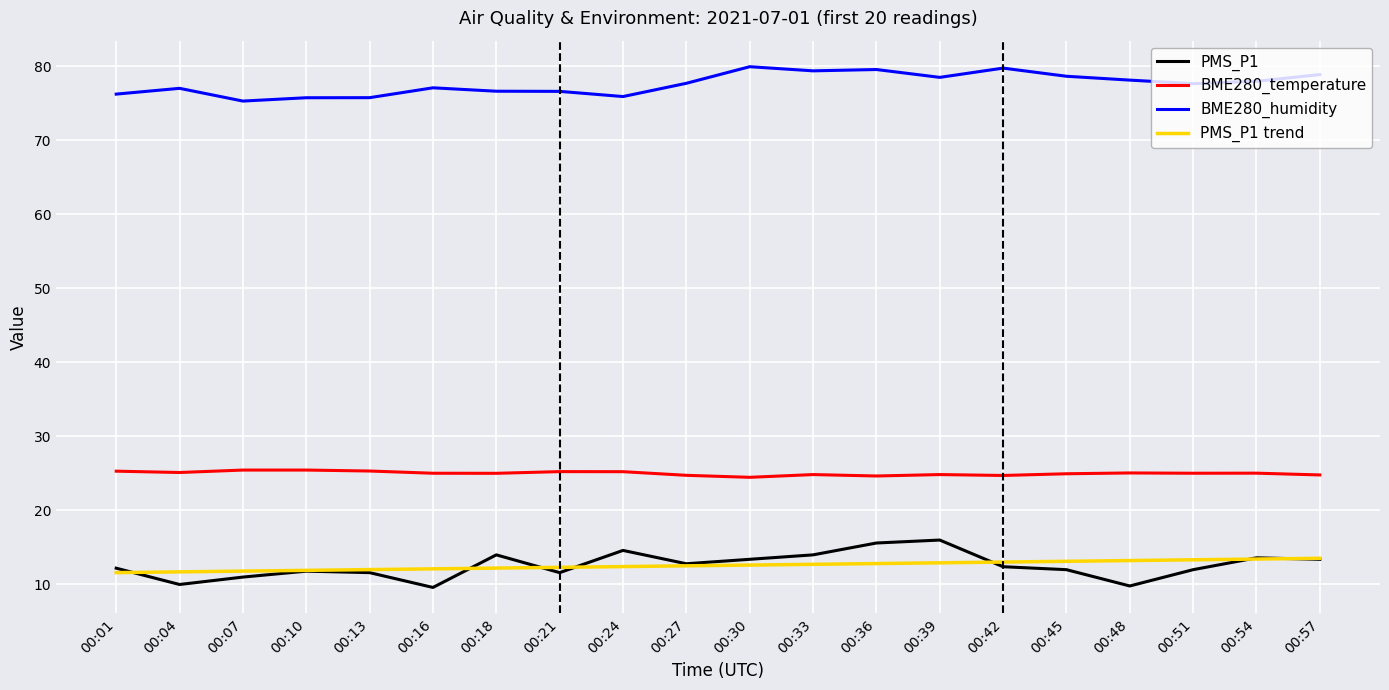

What is the sum of all BME280_humidity values?

1551.8